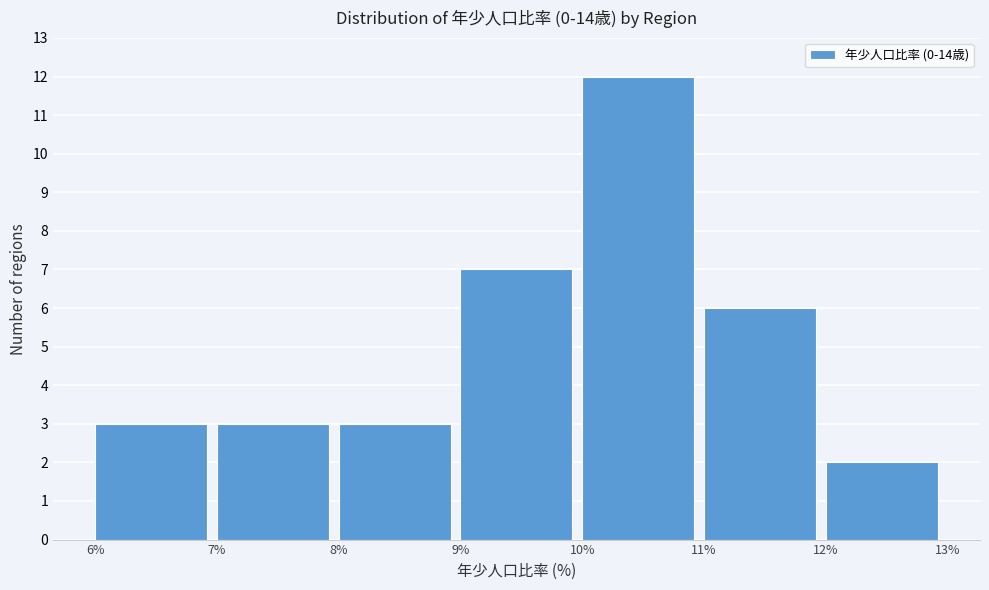

How tall is the bar that spans 11% to 12% on the x-axis? The values are not printed on the chart, so give them approximately, as read against the axis.

6